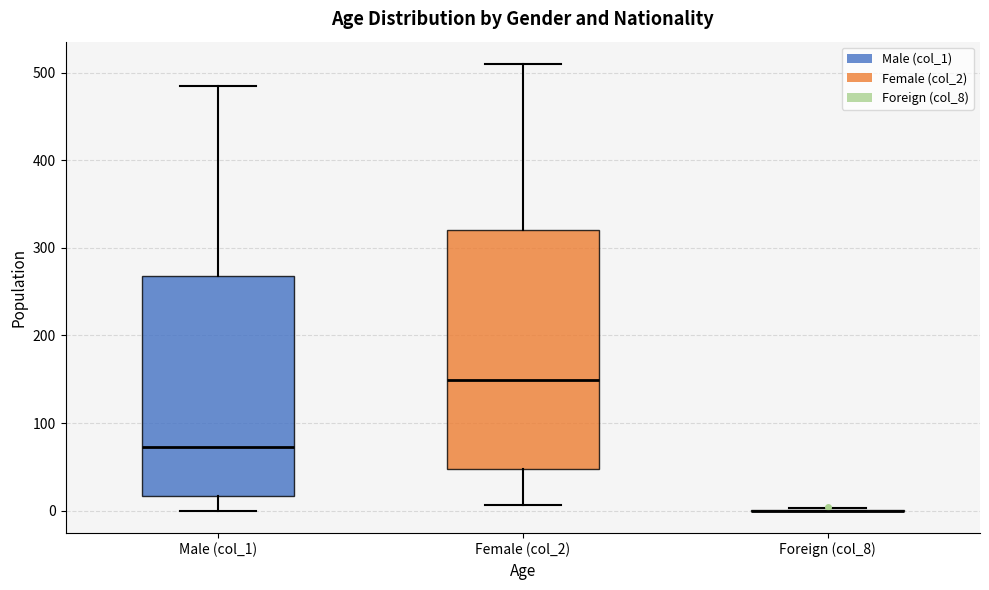

Which box is the tallest, from its lower edge to its upper edge?

Female (col_2)